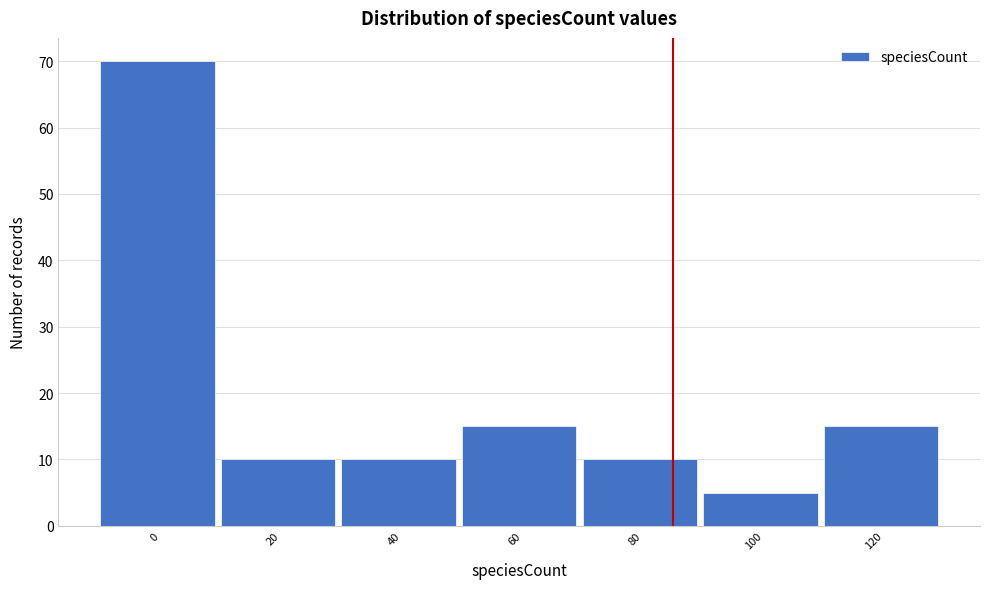

Reading left to right, extract all data points from this chart.

0=70	20=10	40=10	60=15	80=10	100=5	120=15